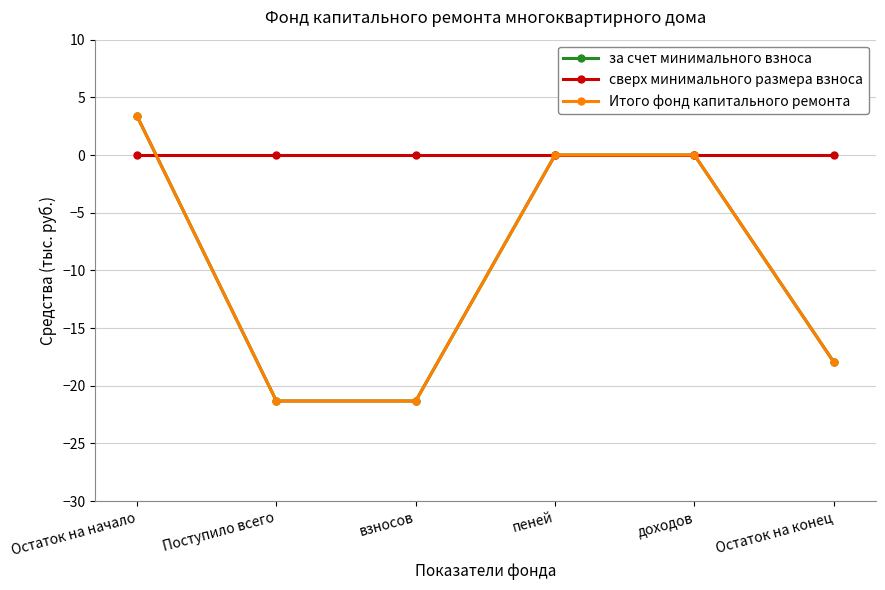

Rank the categories by сверх минимального размера взноса value from highest to lowest.

Остаток на начало, Поступило всего, взносов, пеней, доходов, Остаток на конец